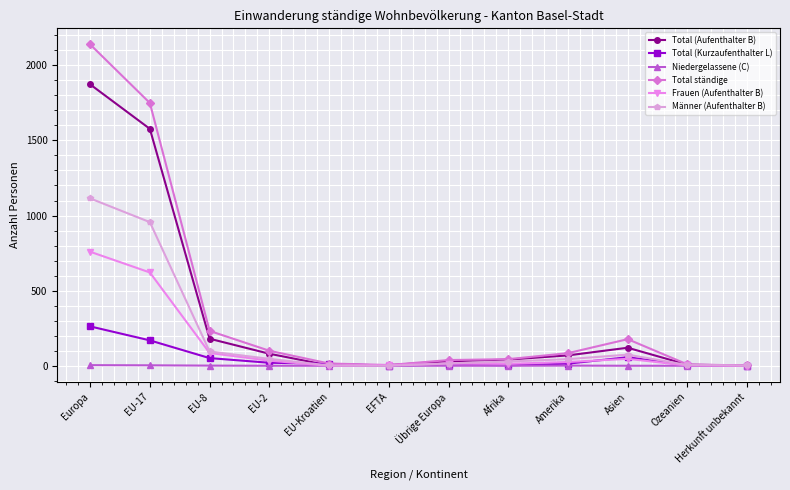

What is the highest value of the Frauen (Aufenthalter B) series?

759